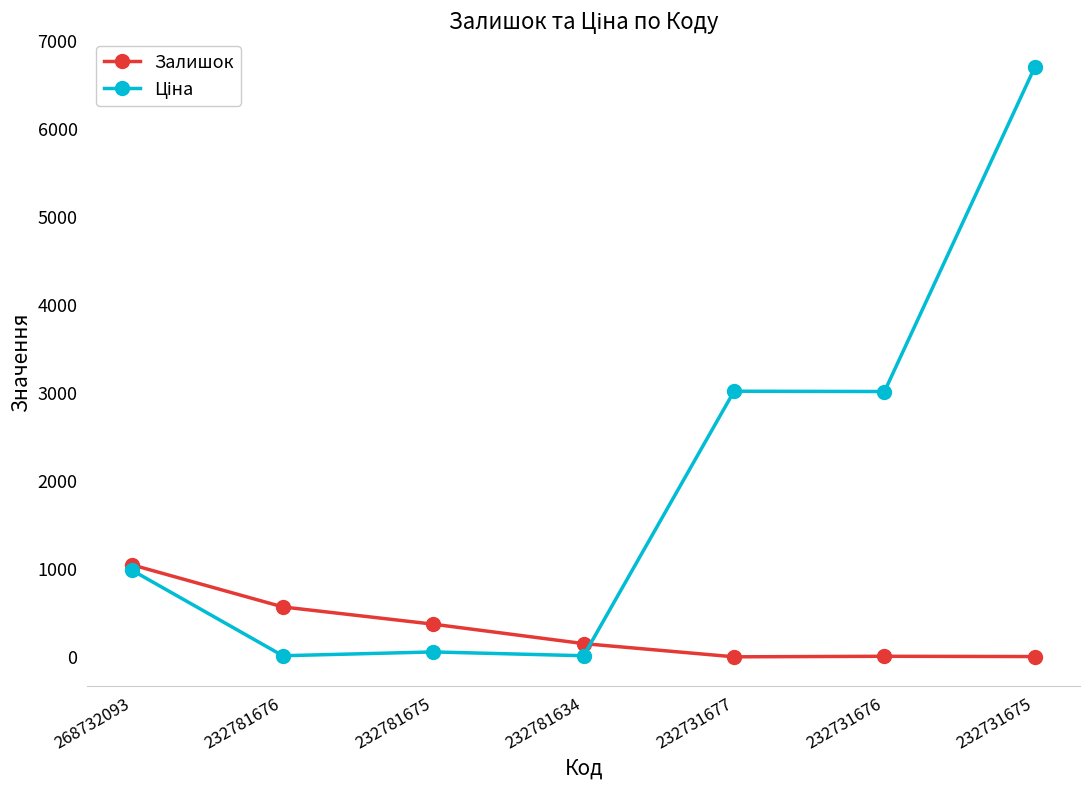

Does the chart have visible grid lines?

No